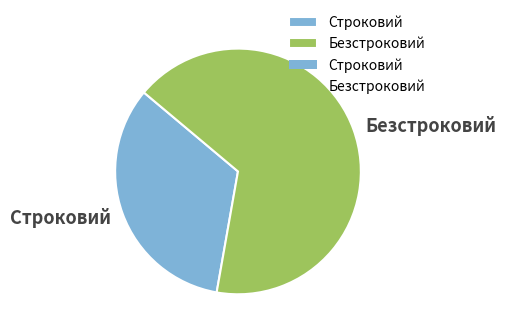

How many slices are in this pie chart?

2